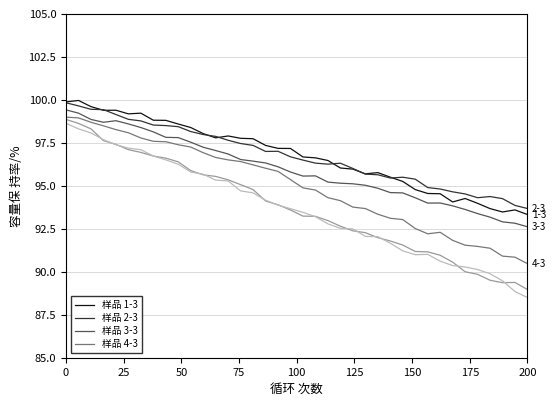

What is the smallest value displayed?

88.5